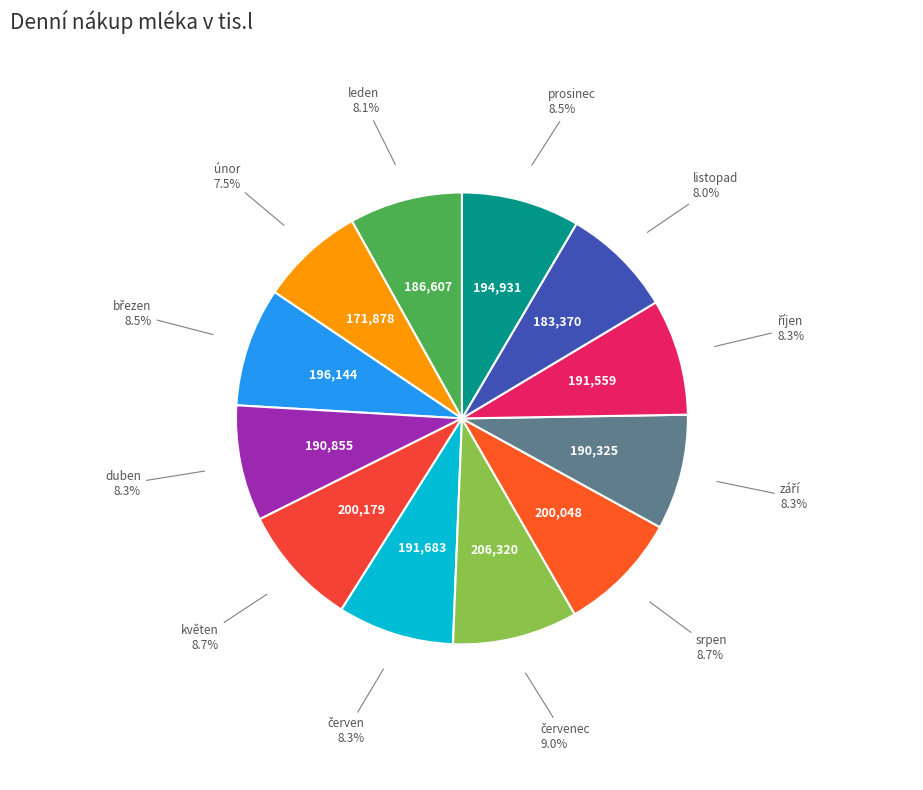

Combined, do srpen and leden account for over 50%?

No